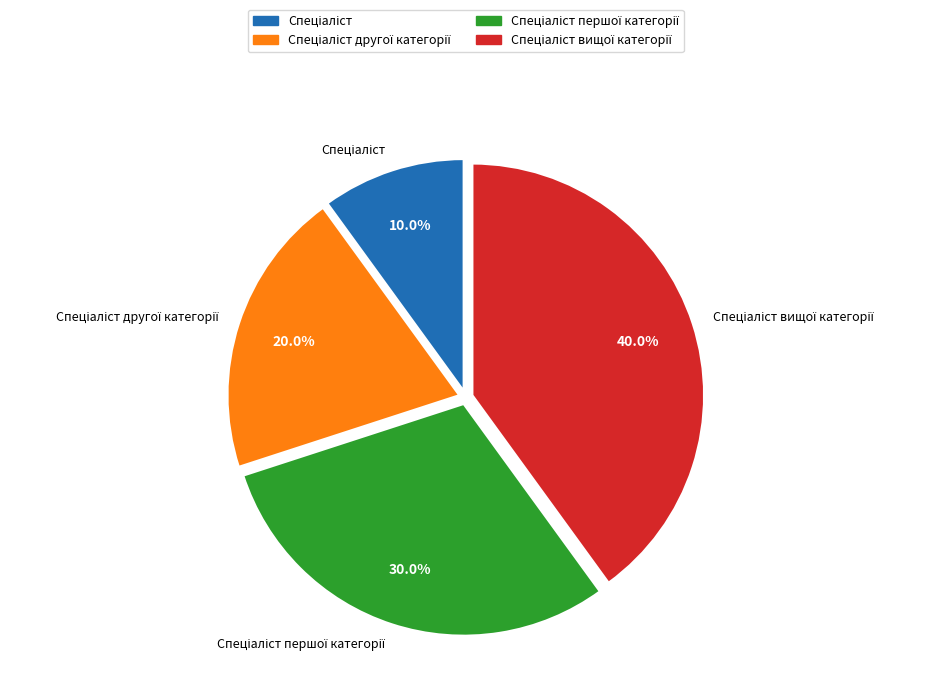

Is there a majority slice in this chart?

No